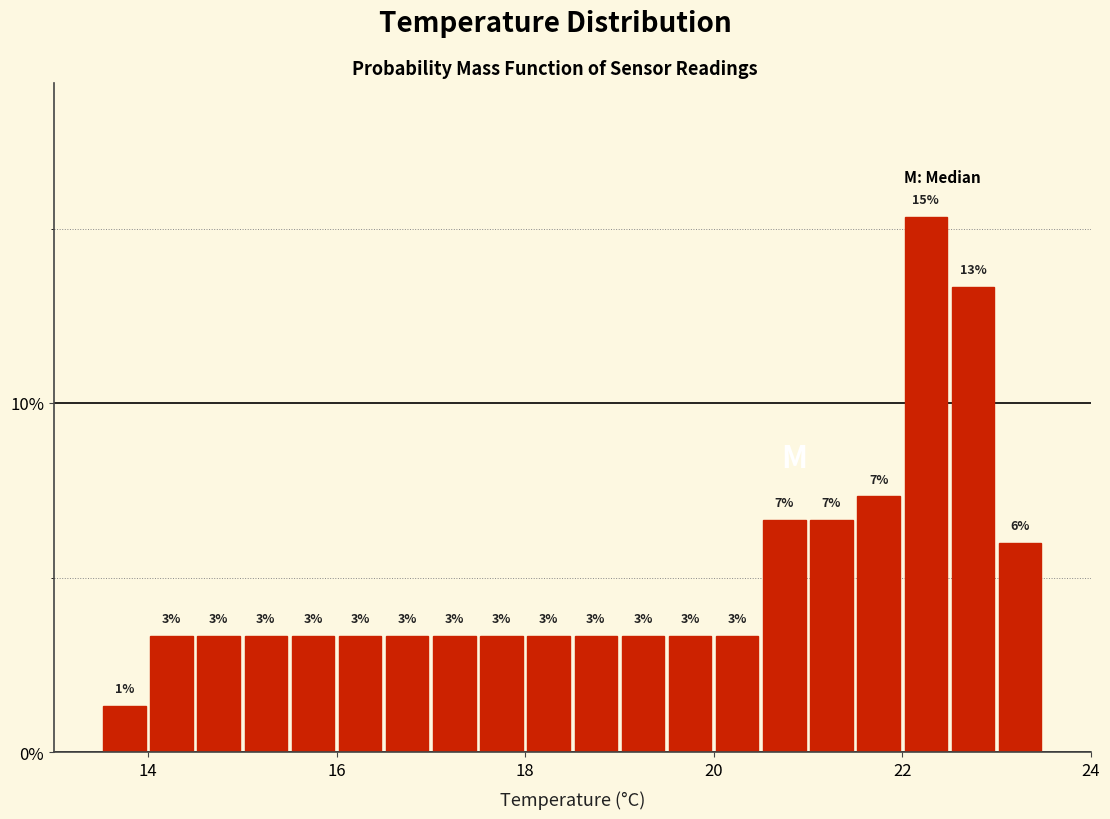

Read against the x-axis, roughly where is the centre of the tallest bar?

22.2